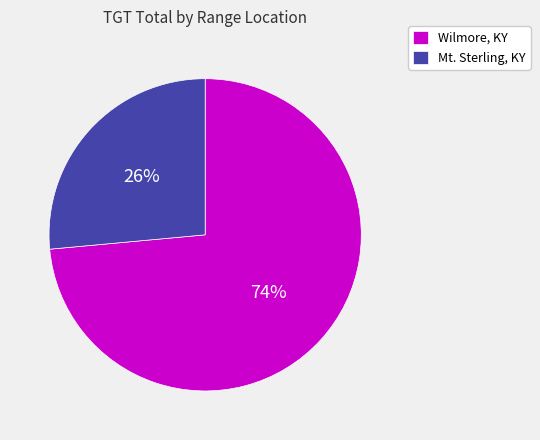

Which has a higher value, Wilmore, KY or Mt. Sterling, KY?

Wilmore, KY